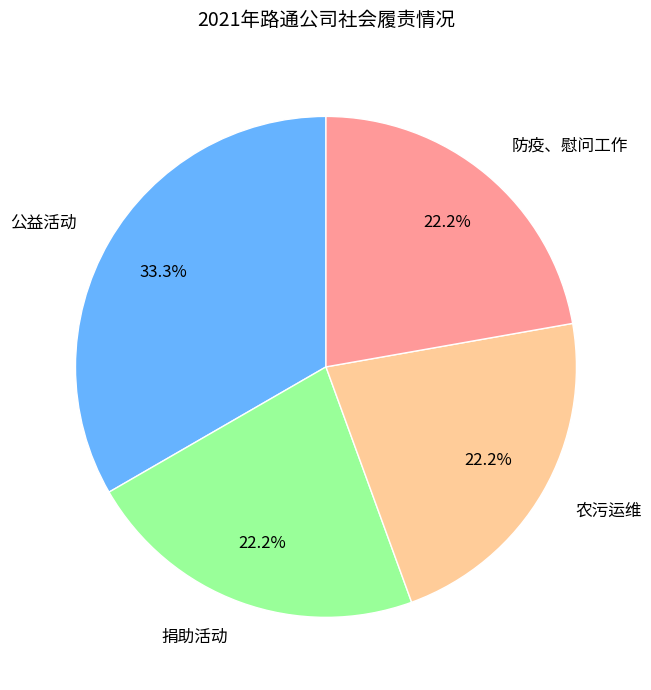

What is the largest slice in the pie chart?

公益活动